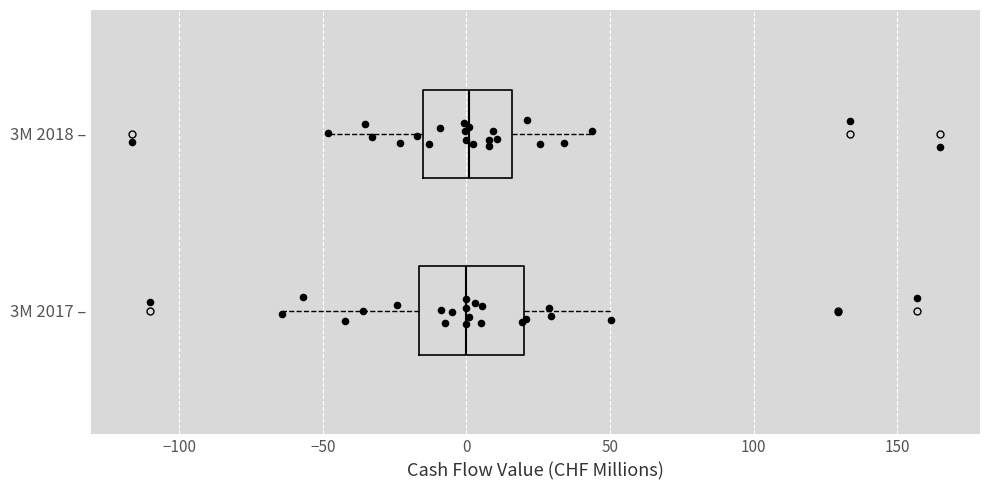

Comparing the boxes themselves (not the whiskers), which one is the widest?

3M 2017 –